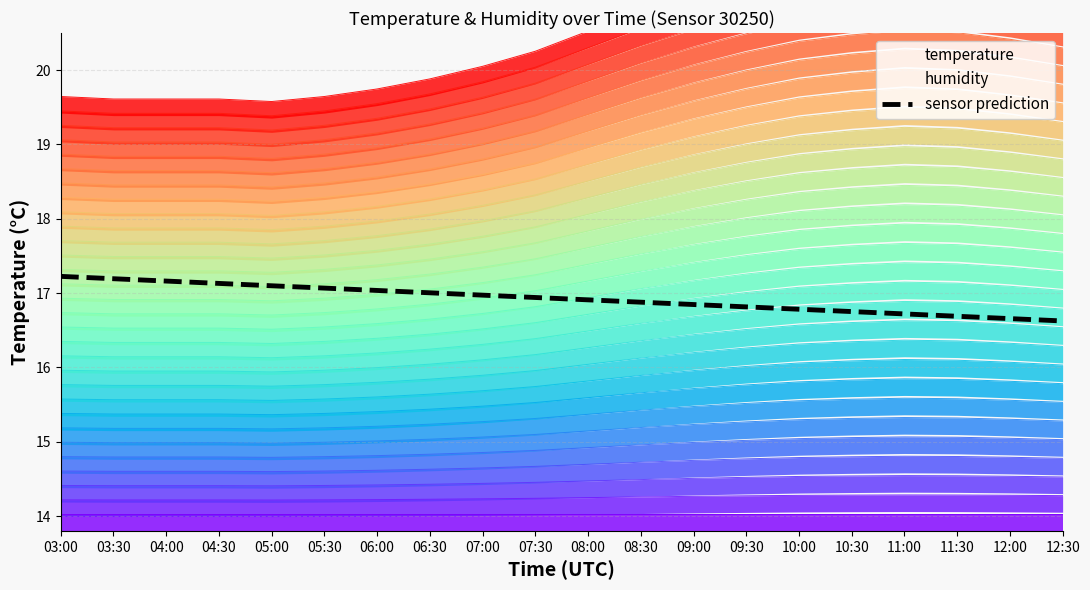

What value does the data have at 07:30?

16.9